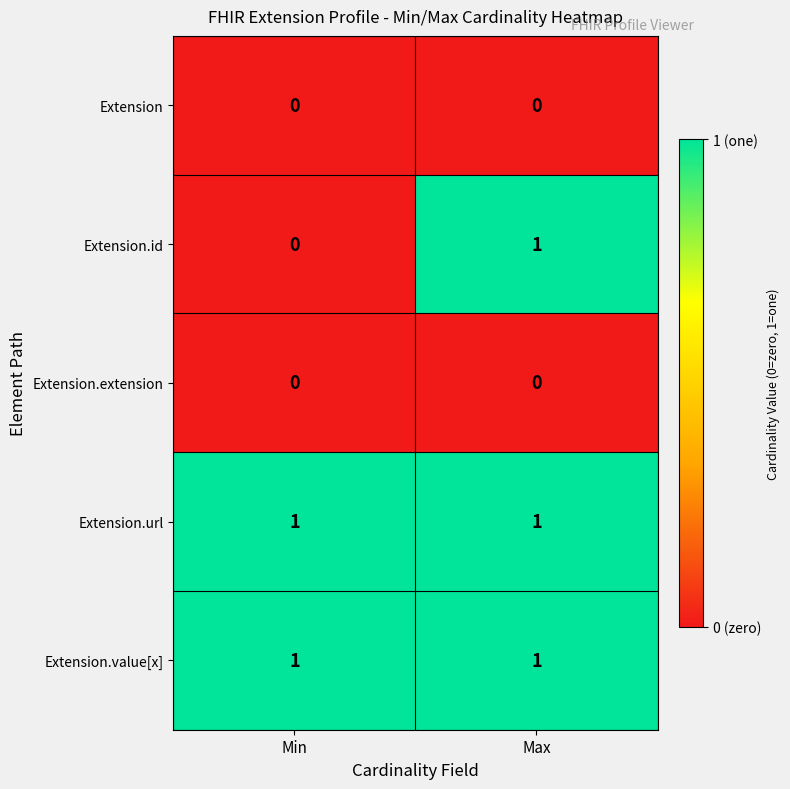

Reading left to right, list all the values displayed in this chart.

Extension: 0	0
Extension.id: 0	1
Extension.extension: 0	0
Extension.url: 1	1
Extension.value[x]: 1	1